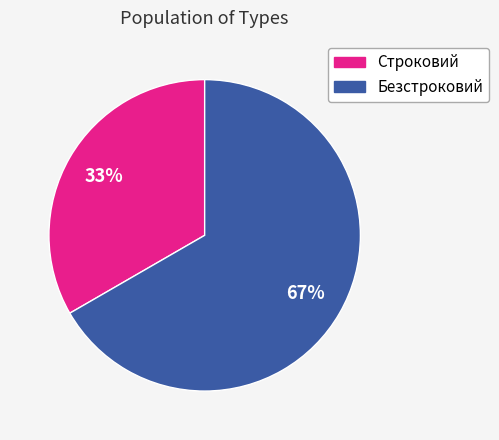

Count the number of slices in the pie.

2